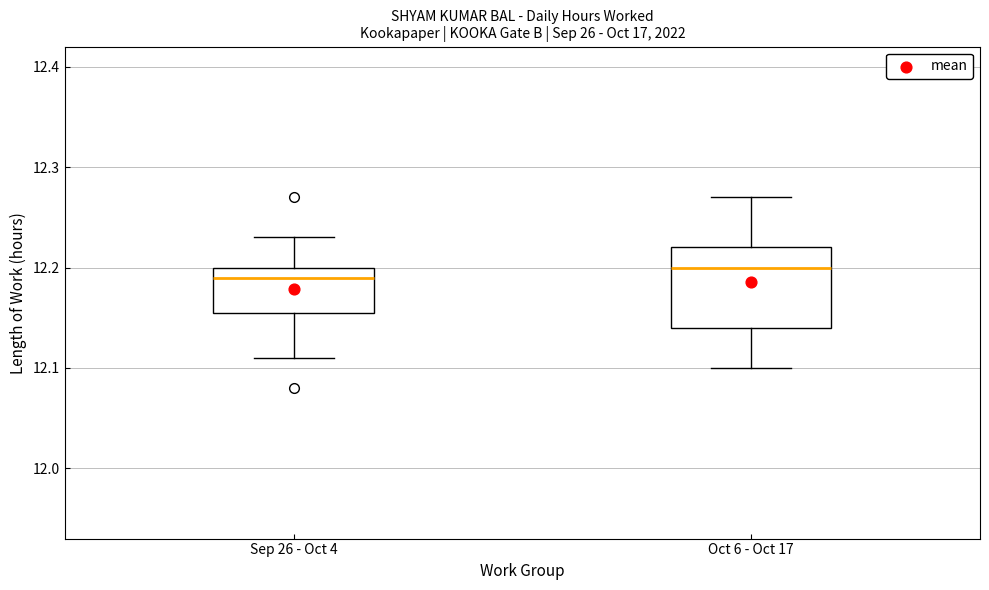

Reading left to right, read every box against the y-axis: the position of its median line, the range the box covers, and the ends of its whiskers. The values are not printed on the chart, so give them approximately, as read against the axis.

Sep 26 - Oct 4: median 12.19, box 12.16 to 12.20, whiskers 12.11 to 12.23
Oct 6 - Oct 17: median 12.20, box 12.14 to 12.22, whiskers 12.10 to 12.27